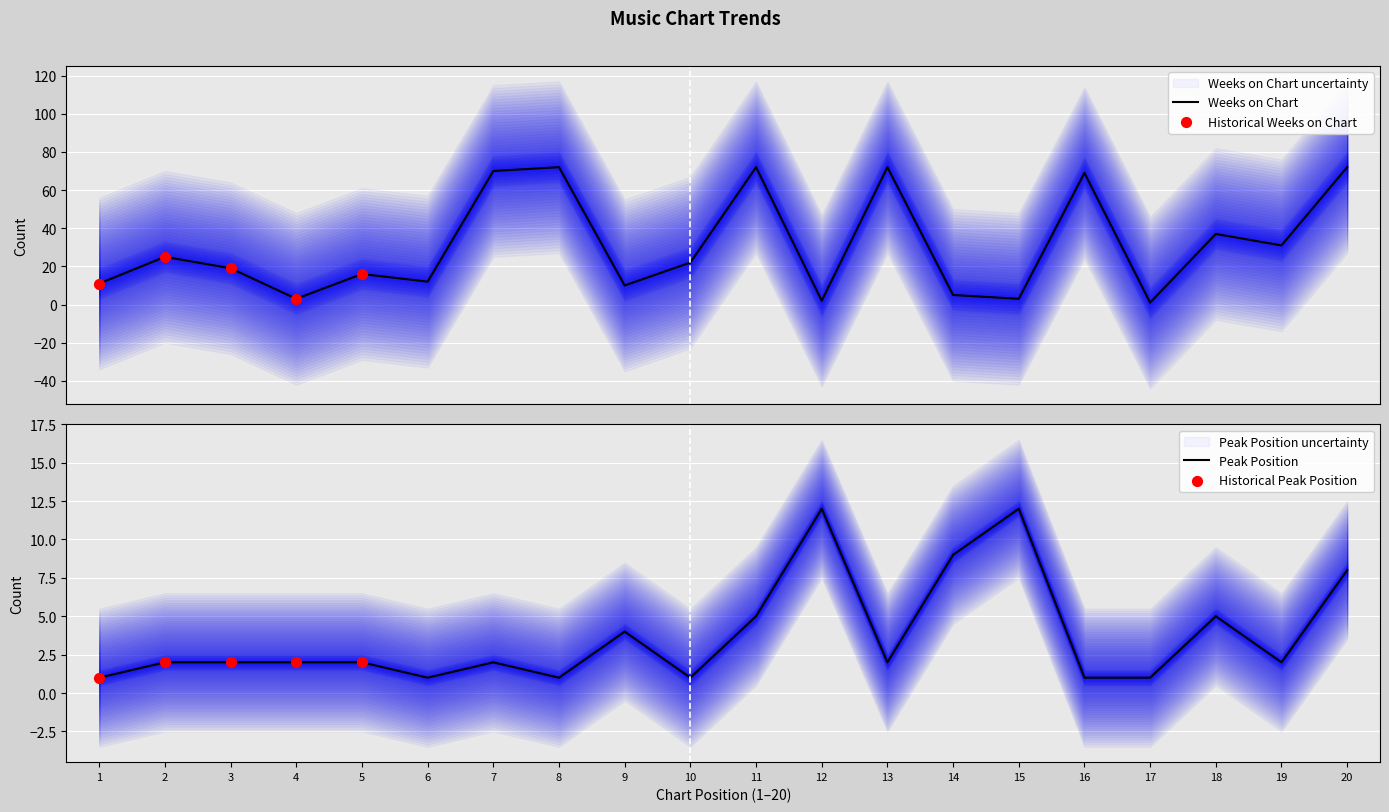

Which series has the largest Y range (max minus min)?

Weeks on Chart